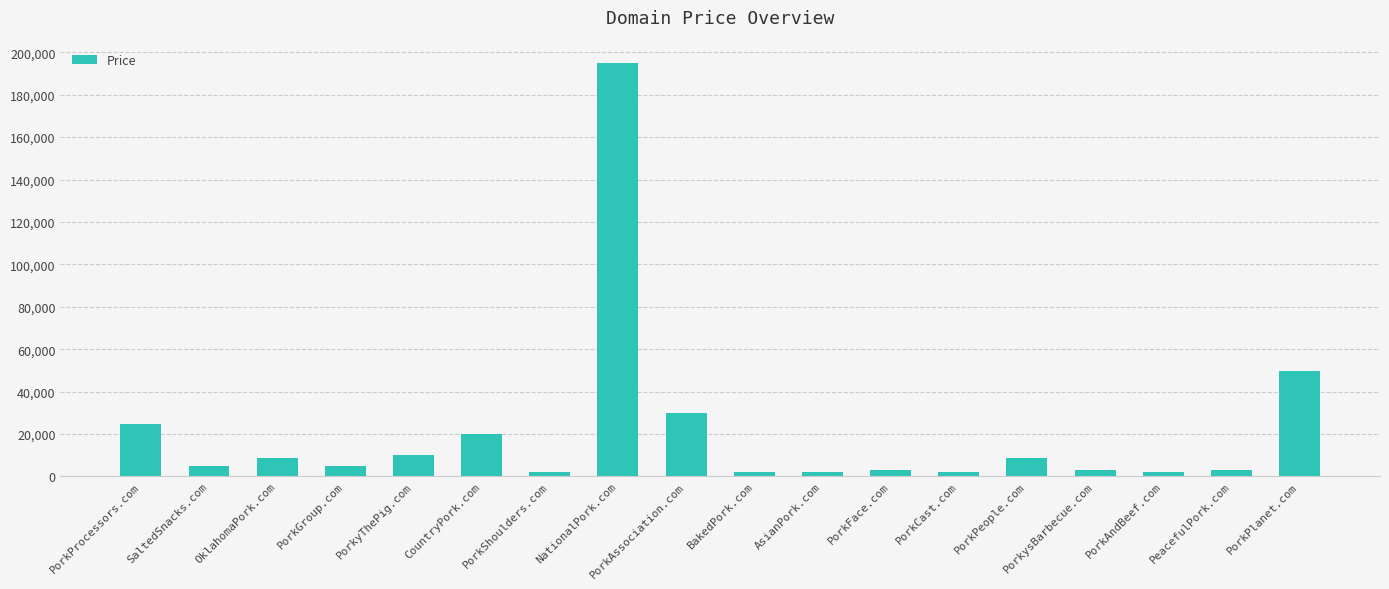

Approximately how many times larger is the value at PorkPeople.com compared to AsianPork.com?

4.7